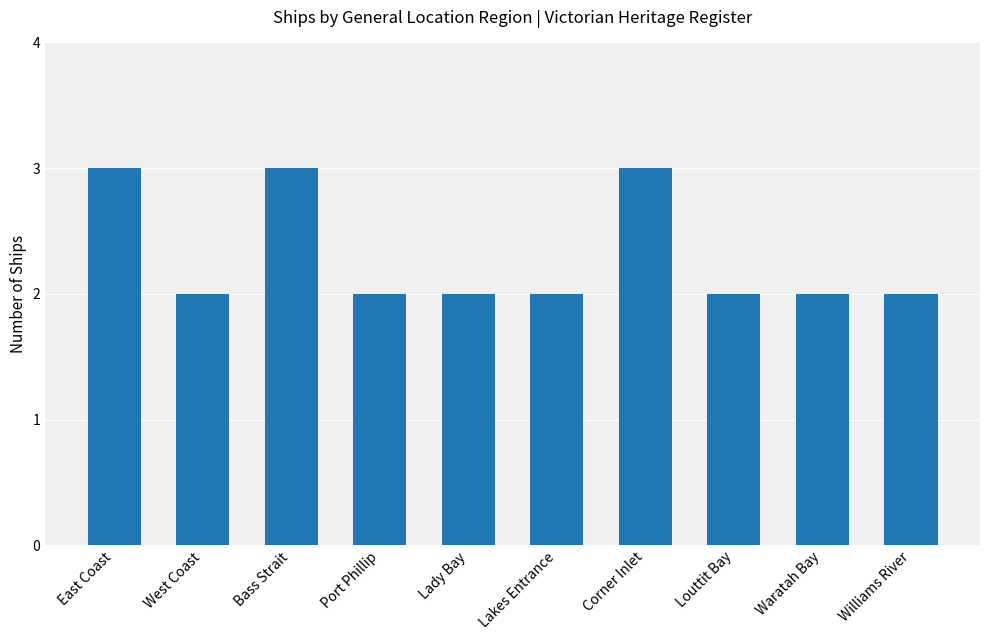

True or false: the data shows 2 at Waratah Bay.

True